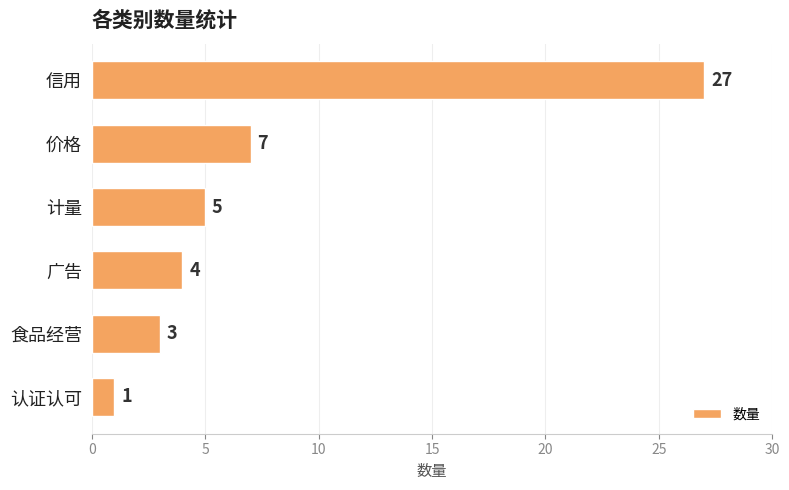

Rank the categories by value from highest to lowest.

信用, 价格, 计量, 广告, 食品经营, 认证认可